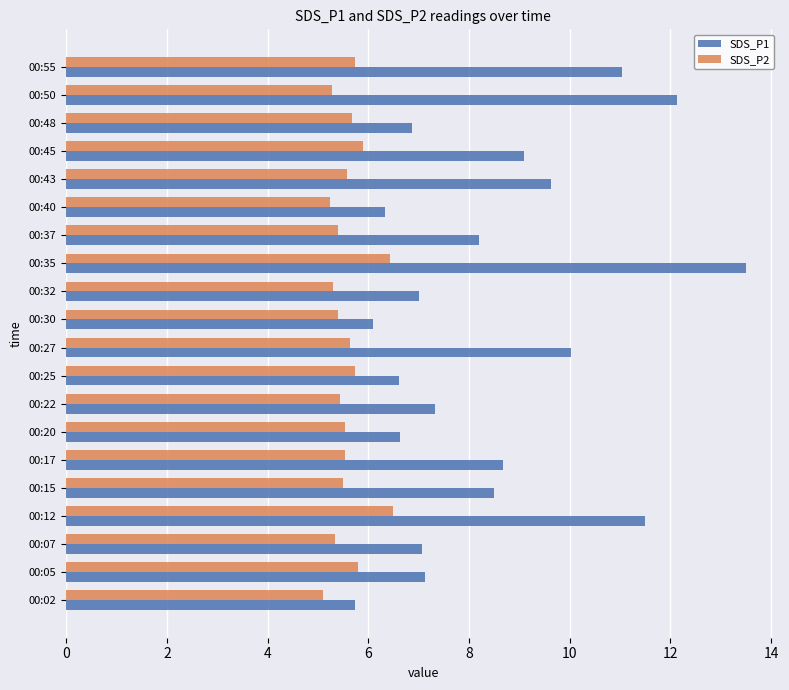

What is the difference between the highest and lowest values at 00:07?

1.7